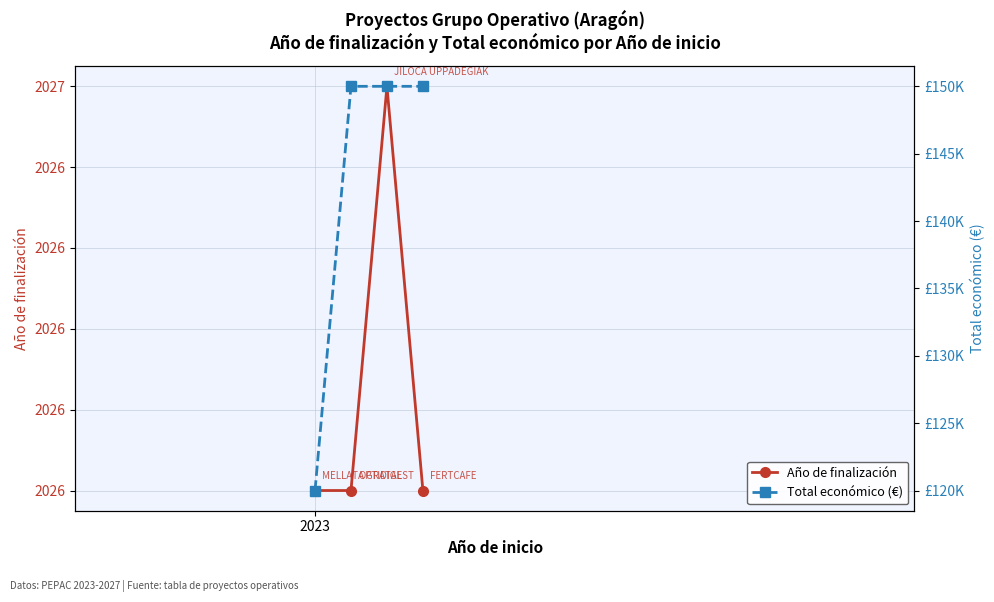

True or false: Año de finalización has more than 1 interior local peaks.

False